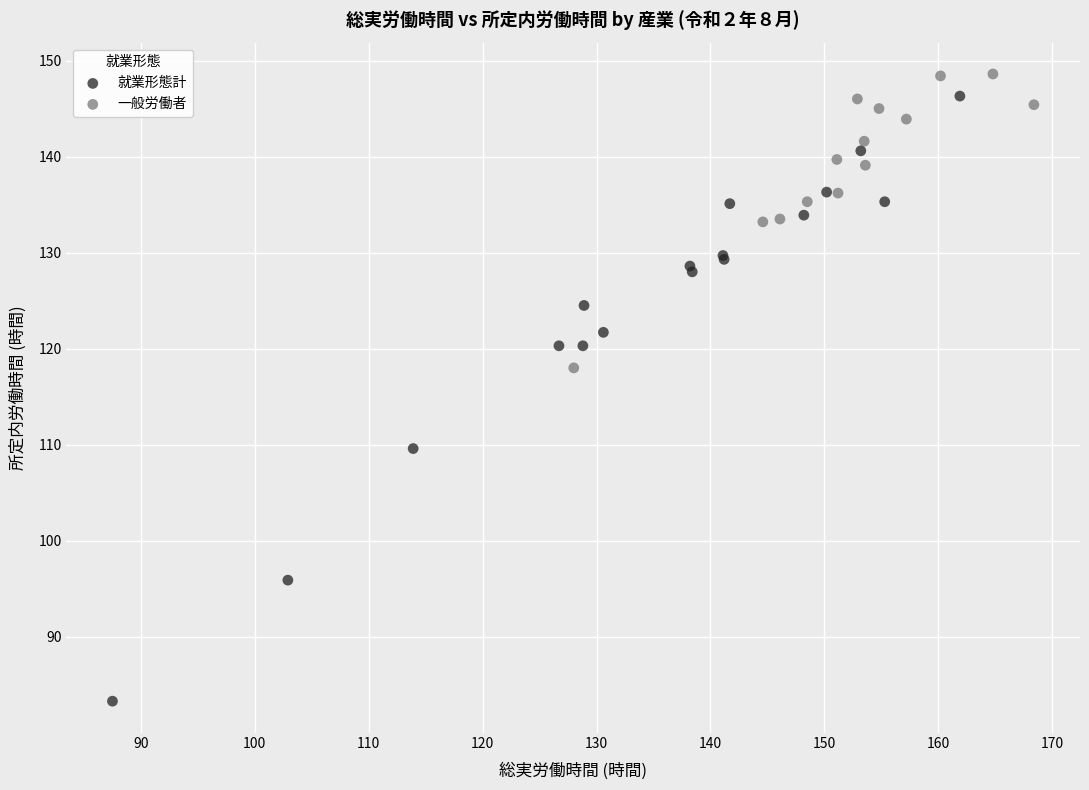

Which series has the largest Y range (max minus min)?

就業形態計